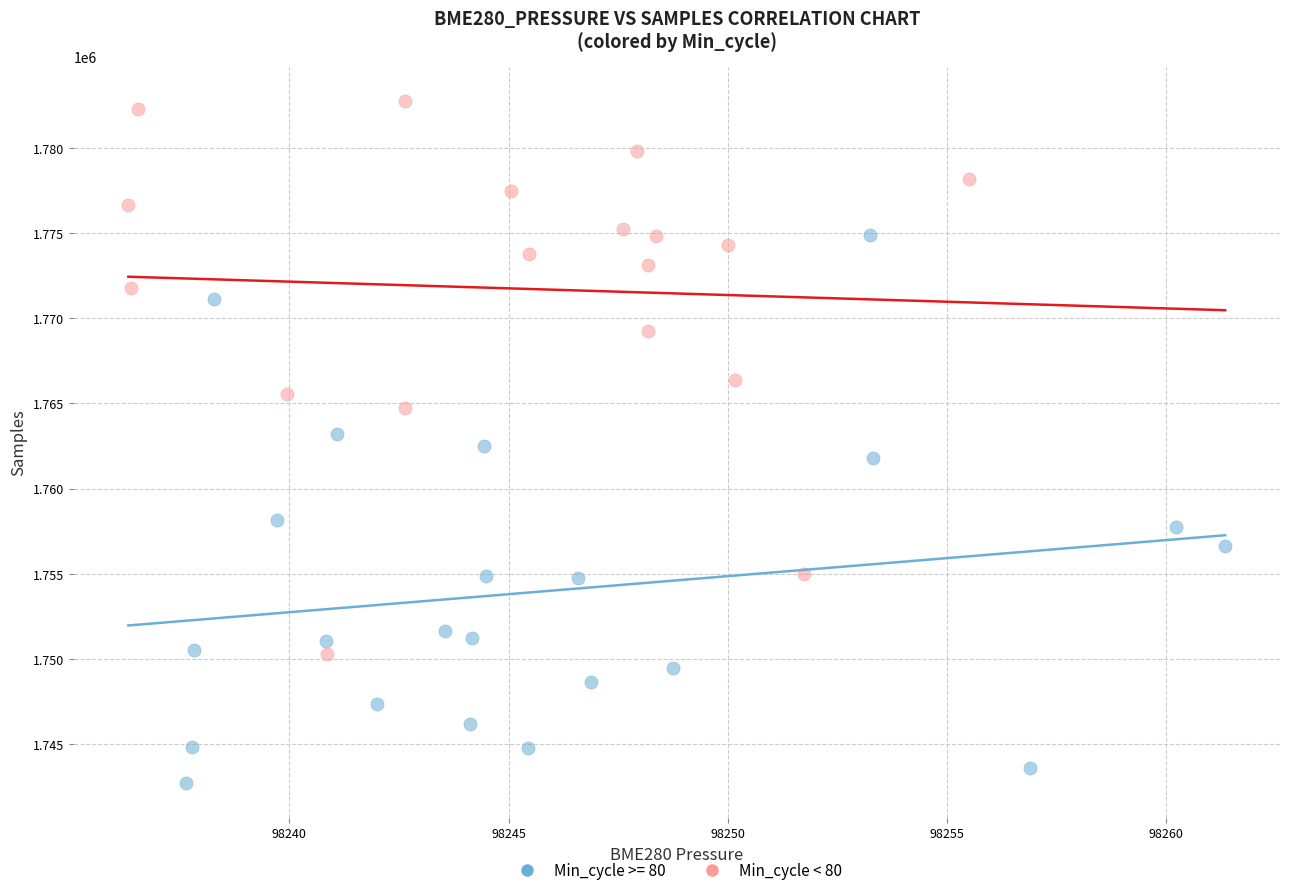

Which series reaches the maximum Y coordinate?

Min_cycle < 80